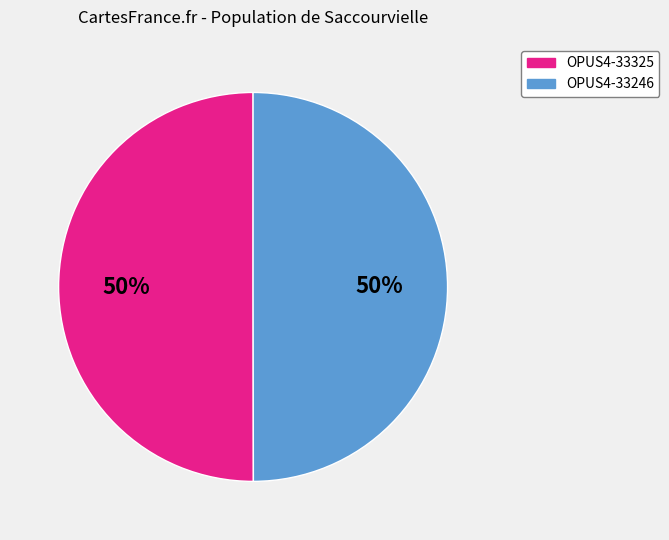

Approximately how many times larger is the value at OPUS4-33246 compared to OPUS4-33325?

1.0